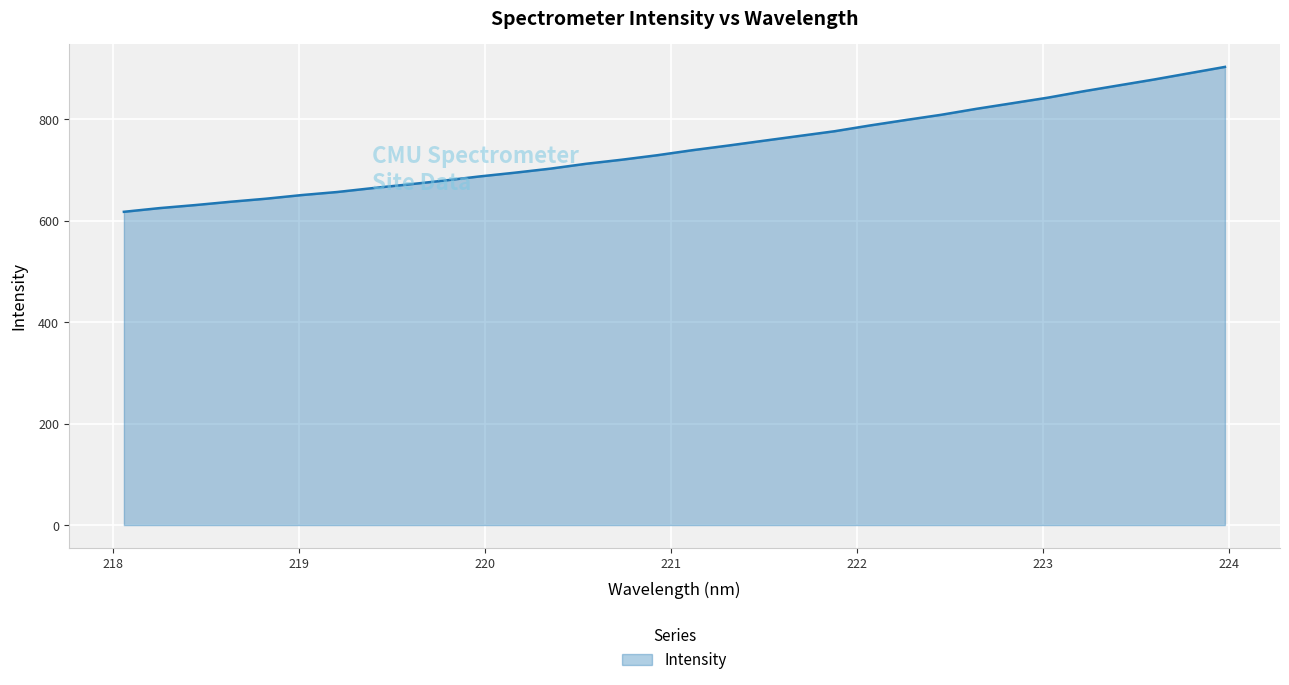

What is the difference between the maximum and minimum values?

285.7